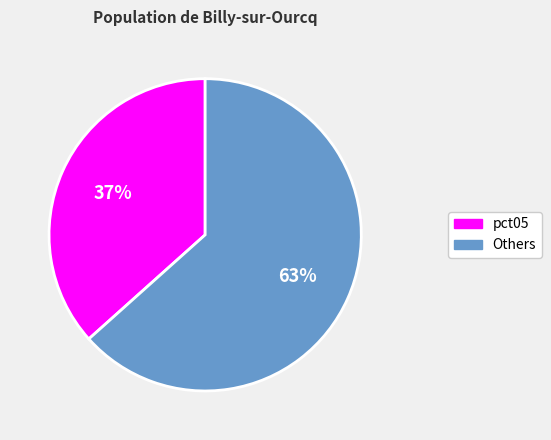

Does any single category account for the majority?

Yes